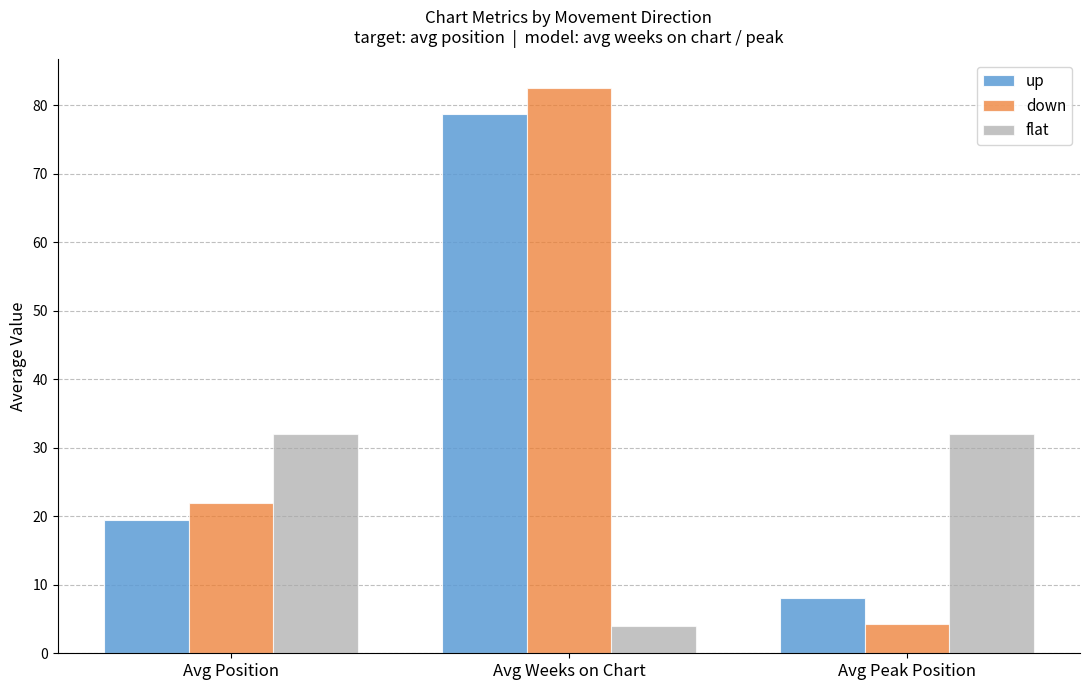

How many series are shown in this chart?

3